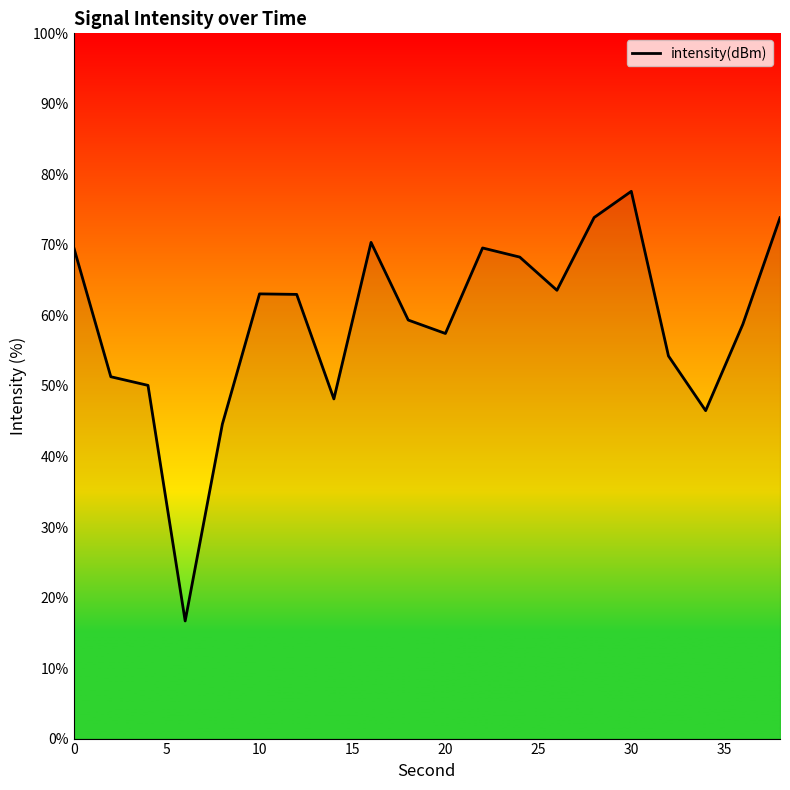

What is the minimum value shown in the chart?

16.7